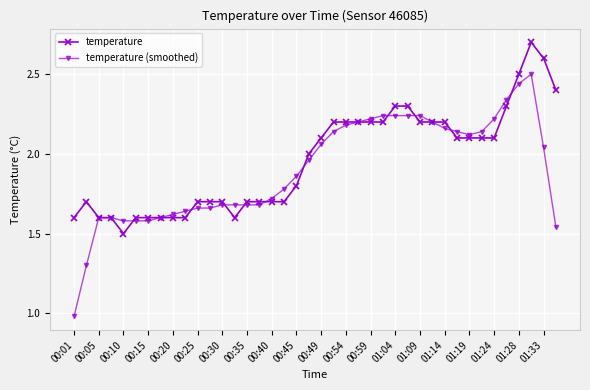

Which series has the widest spread of values?

temperature (smoothed)